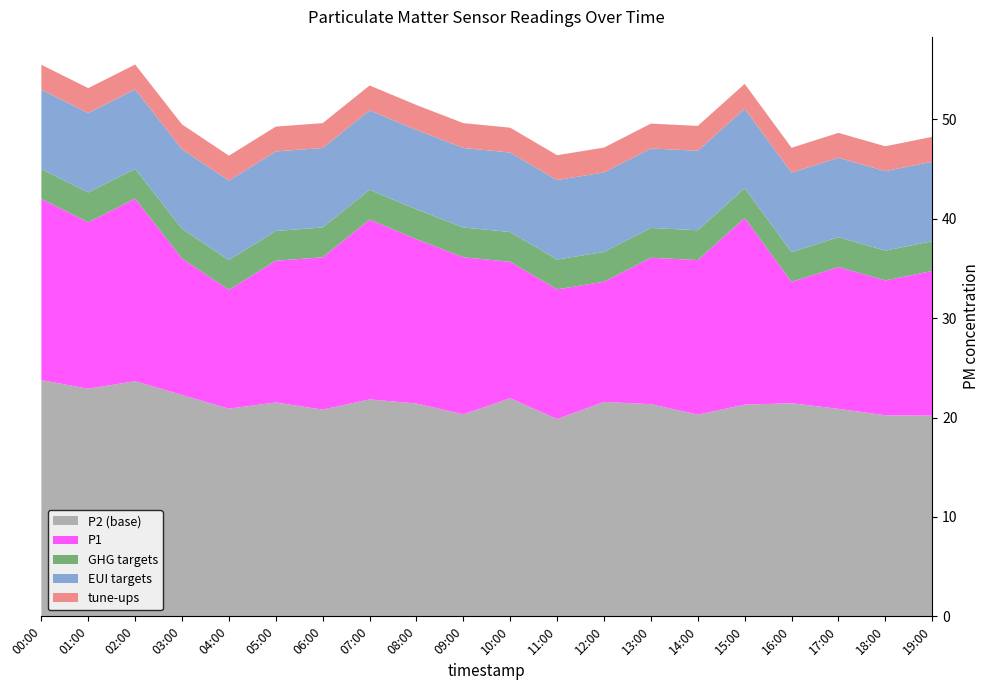

What is the minimum value for P2 (base)?

19.9